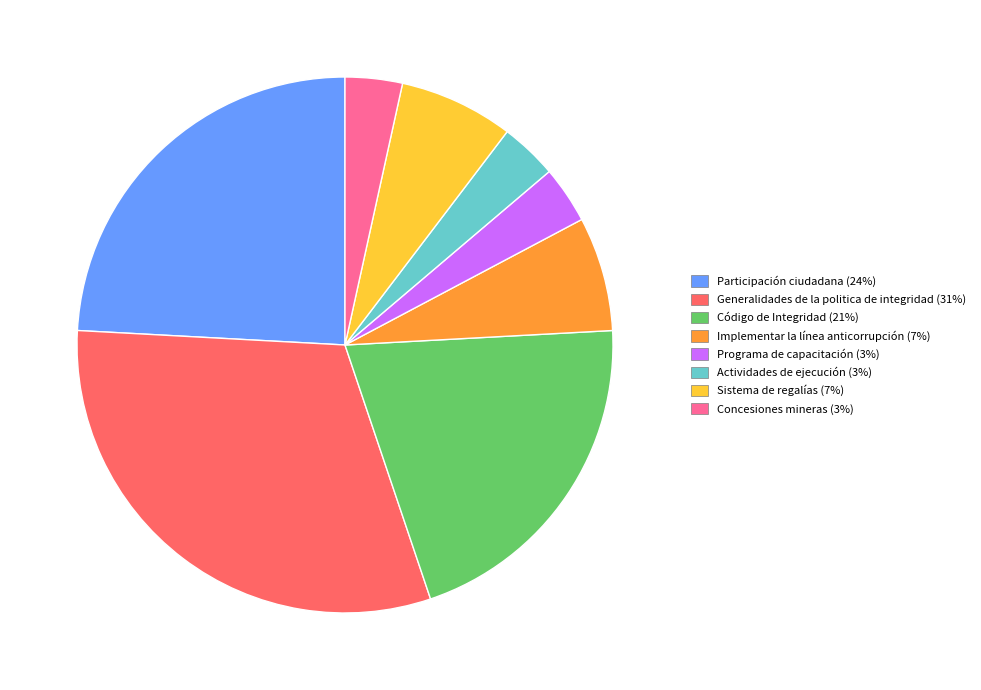

Is there a majority slice in this chart?

No